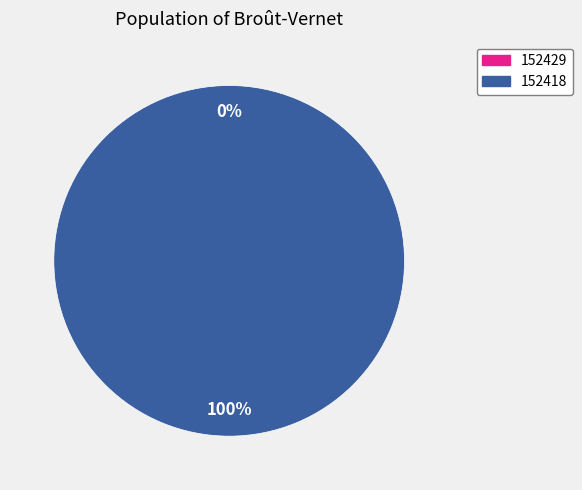

What percentage is the 152418 slice, to the nearest percent?

100%